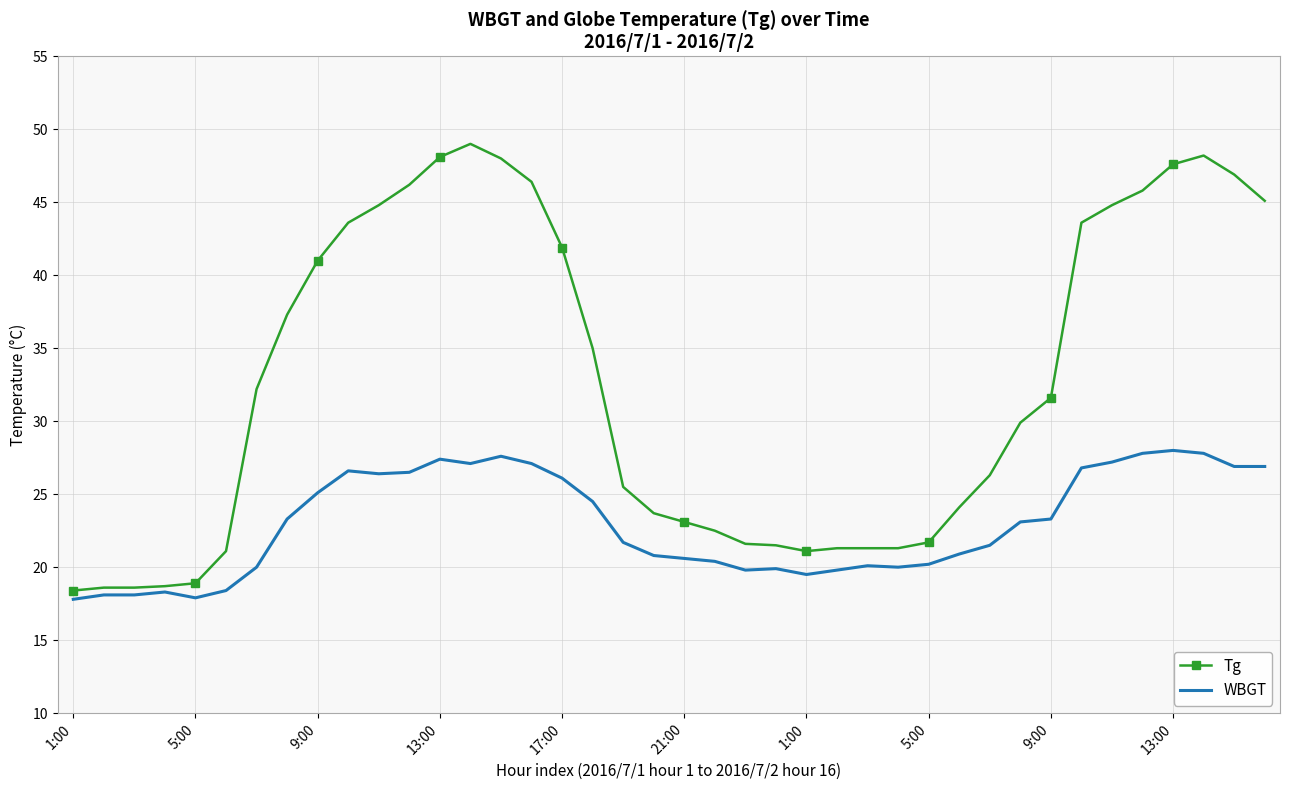

Which series has the largest total across all categories?

Tg